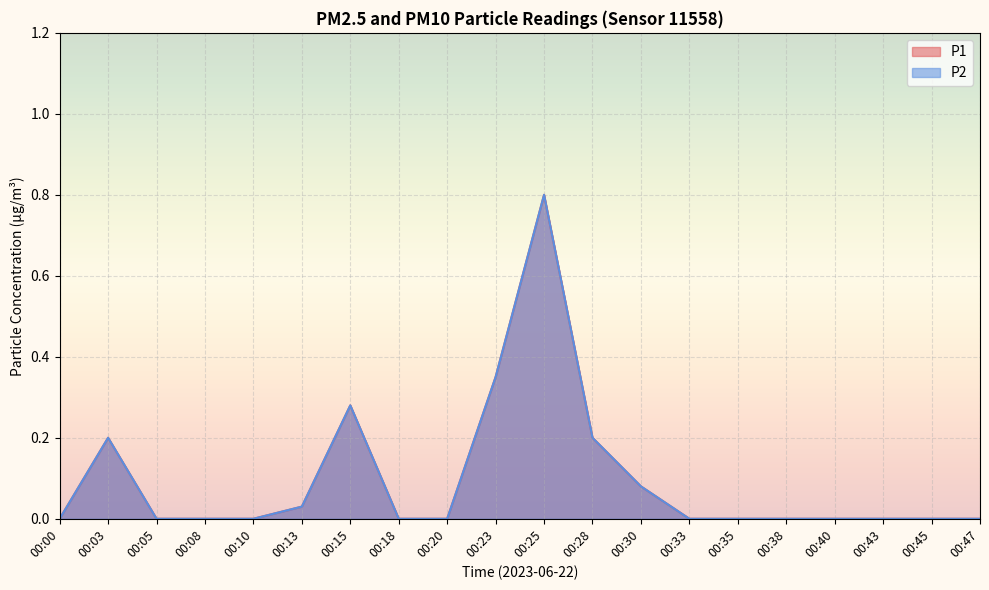

What is the sum of all P1 values?

1.9